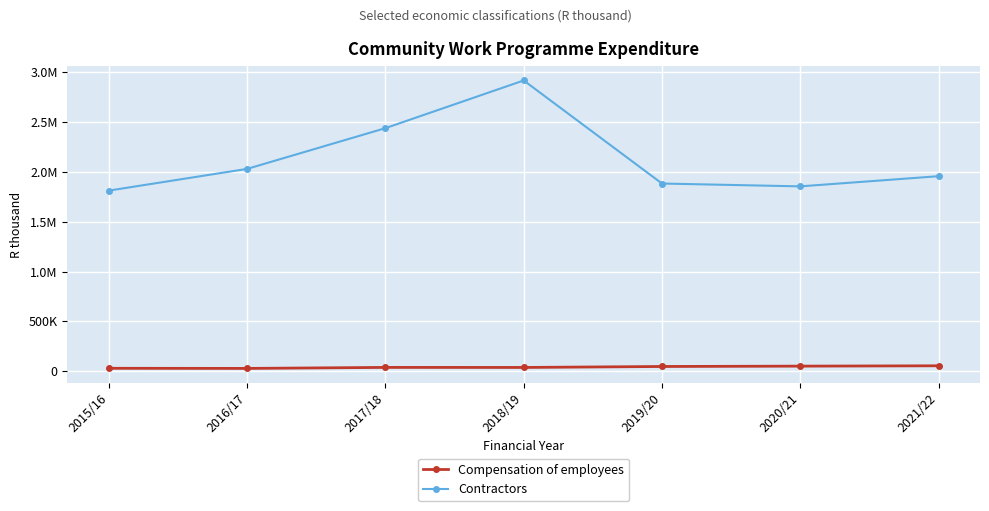

What are all the series names shown in the legend?

Compensation of employees, Contractors